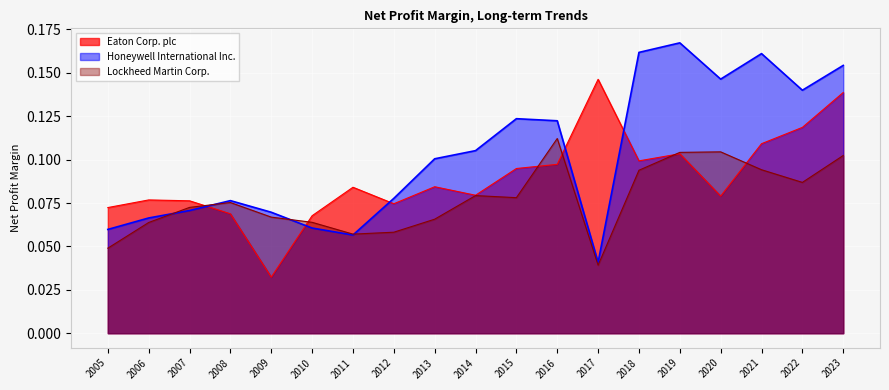

At which category does Lockheed Martin Corp. reach its first local valley?

2011